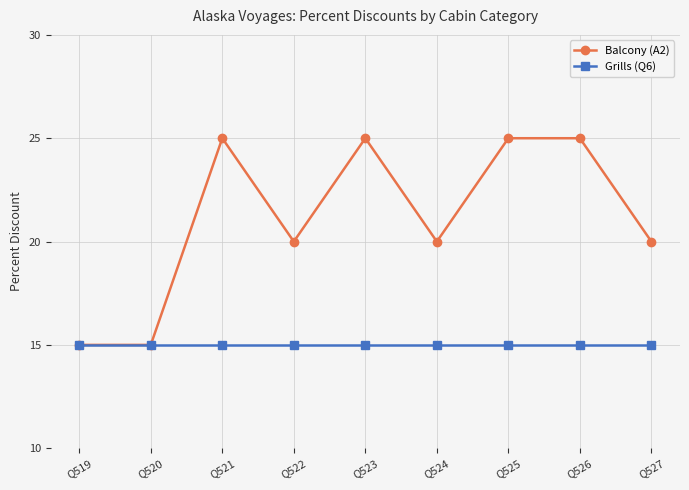

At how many categories does at least one series exceed 17?

7